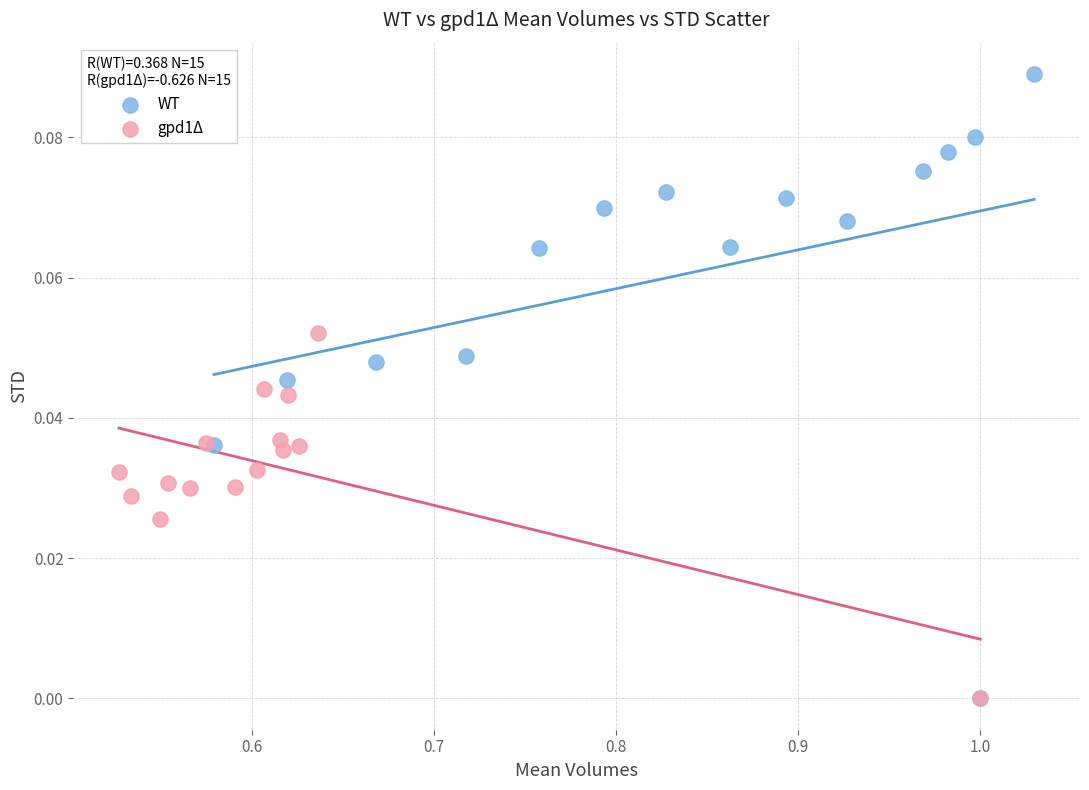

Which series reaches the maximum Y coordinate?

WT